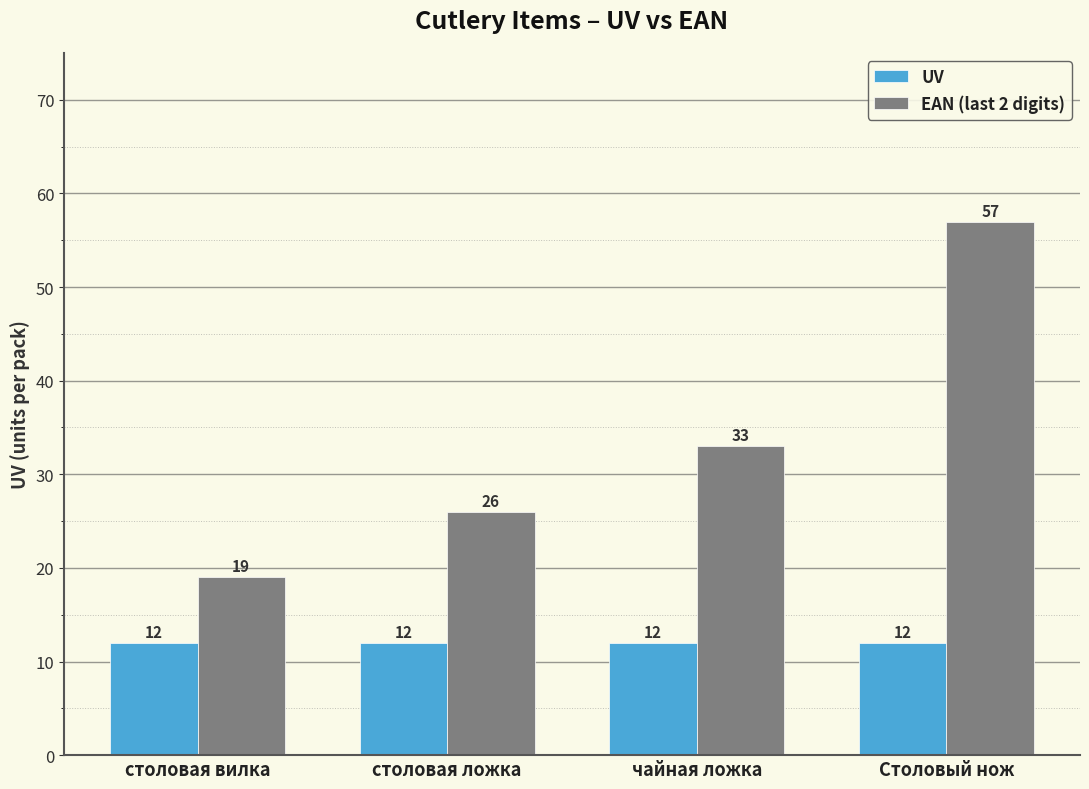

Count the EAN (last 2 digits) values in the range 26 to 57.

3